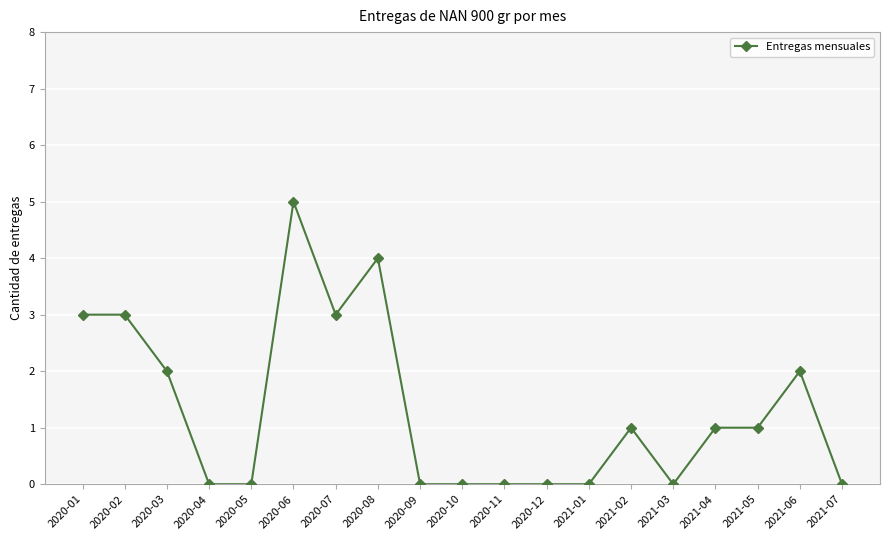

Reading left to right, list all the values displayed in this chart.

3	3	2	0	0	5	3	4	0	0	0	0	0	1	0	1	1	2	0